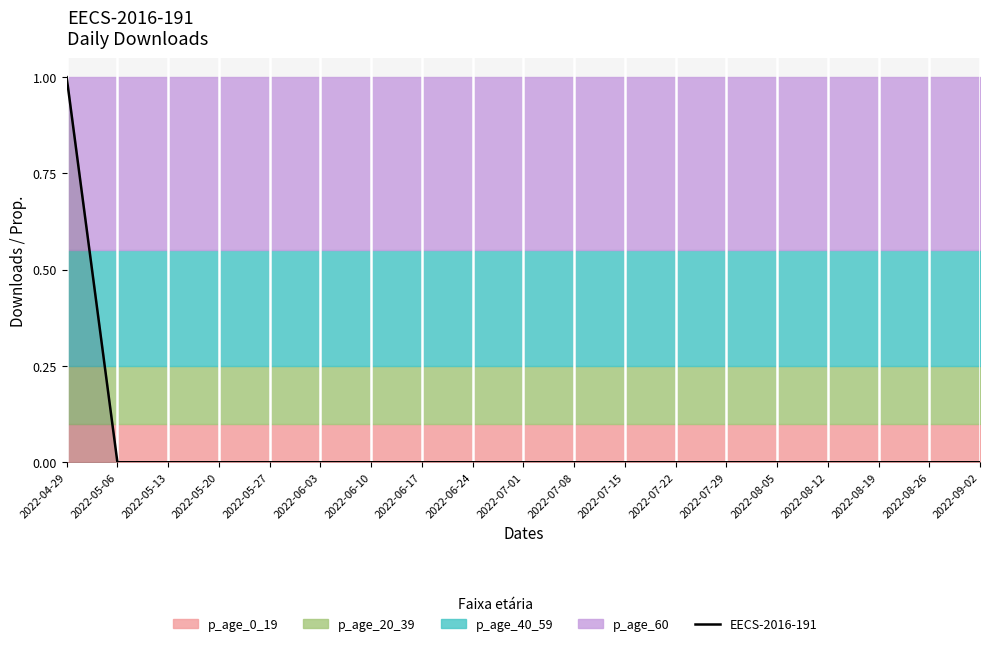

What position from the right is 2022-08-05?

5